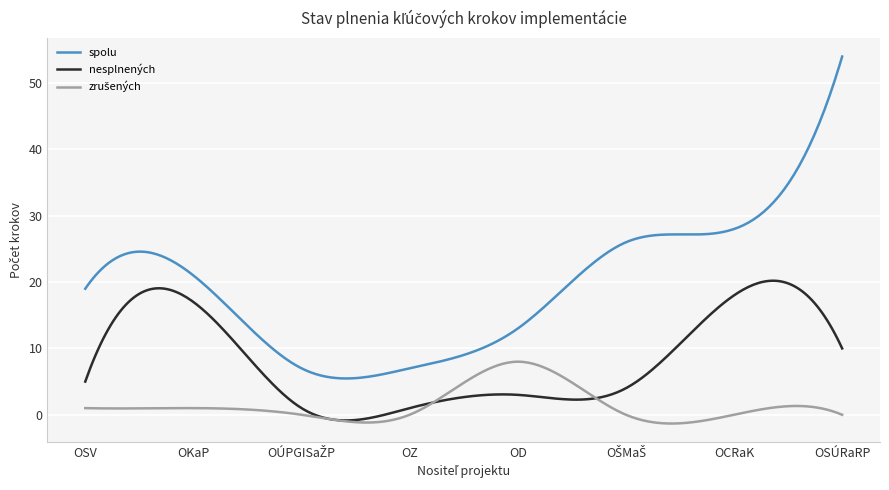

What is the maximum value shown in the chart?

54.0